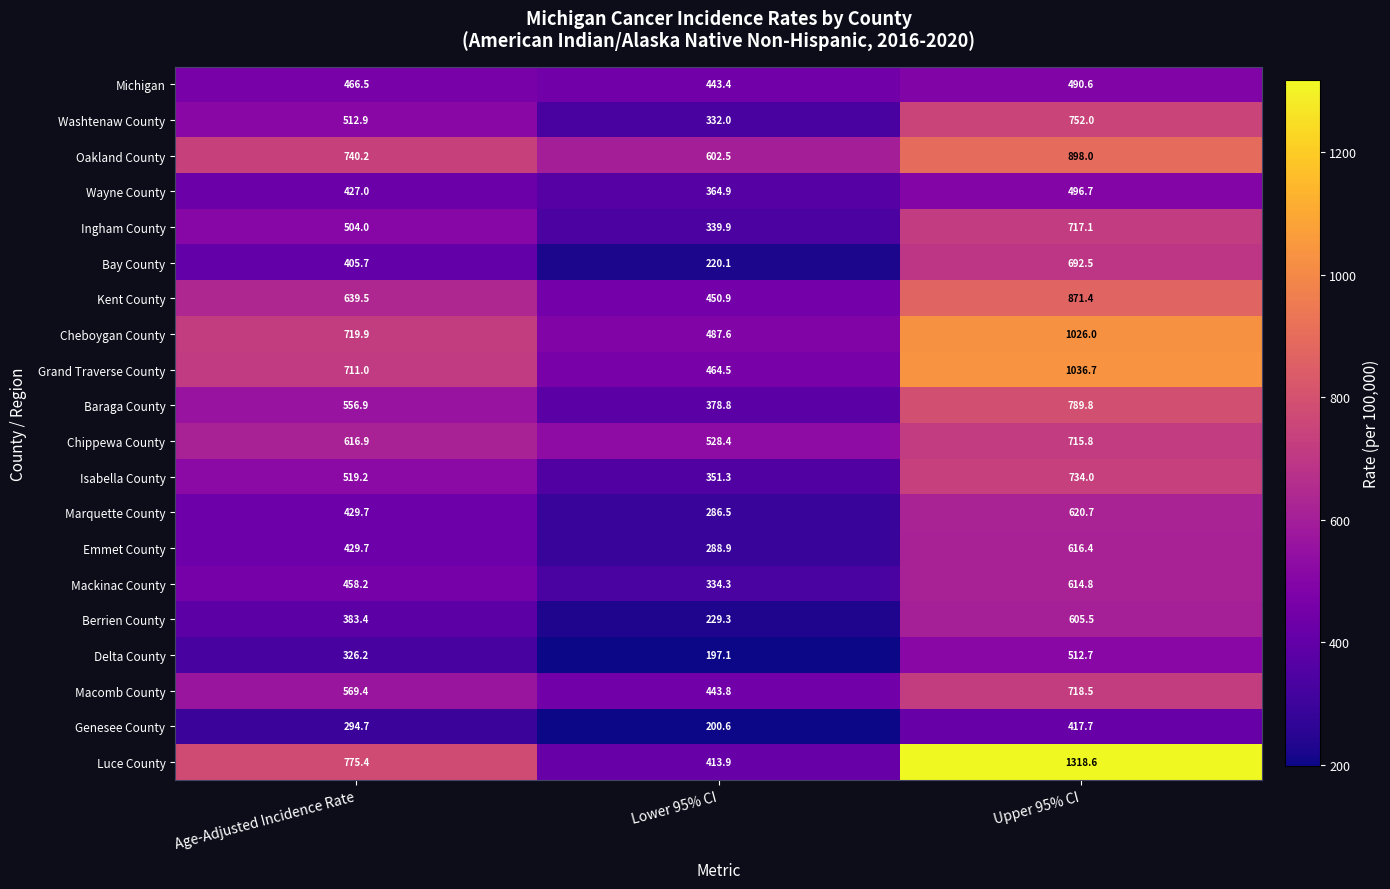

What is the maximum value for Bay County?

692.5